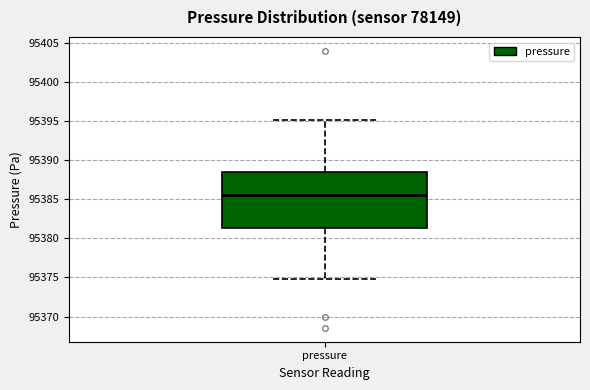

Transcribe this box plot: give where the median line is, the range the box spans, and where the two whiskers end, as read against the y-axis. The values are not printed on the chart, so give them approximately, as read against the axis.

median 95385.5, box 95381.5 to 95388.5, whiskers 95375.0 to 95395.0